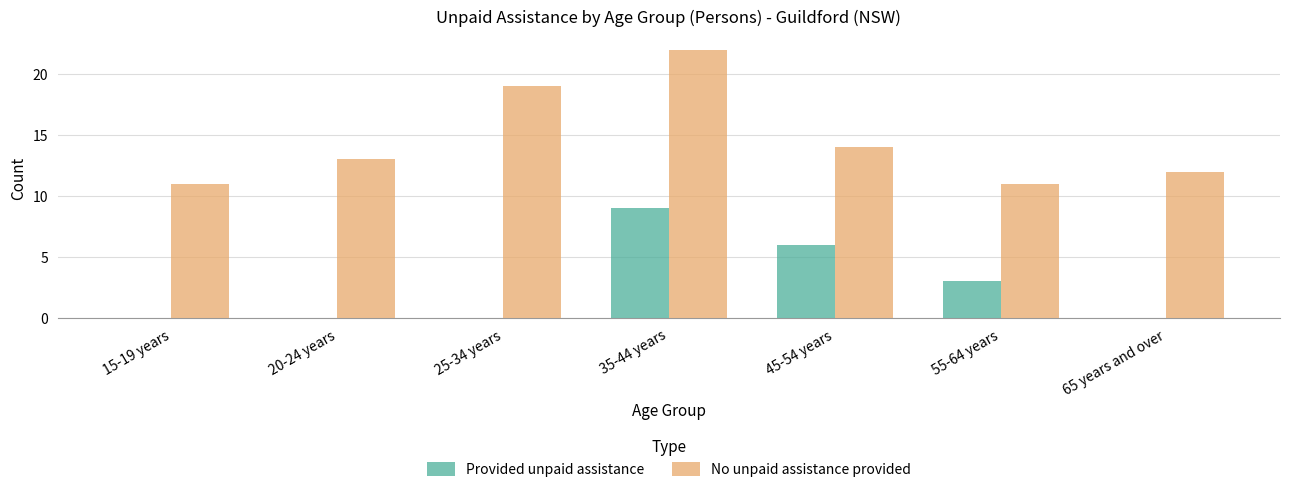

What is the sum of all Provided unpaid assistance values?

18